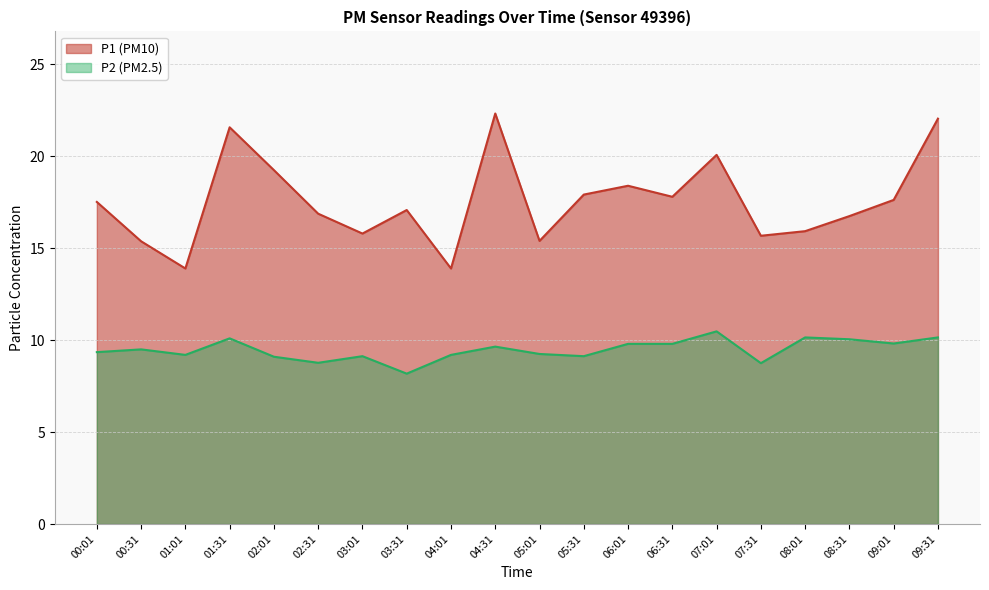

How many interior local peaks does the P1 (PM10) series have?

5